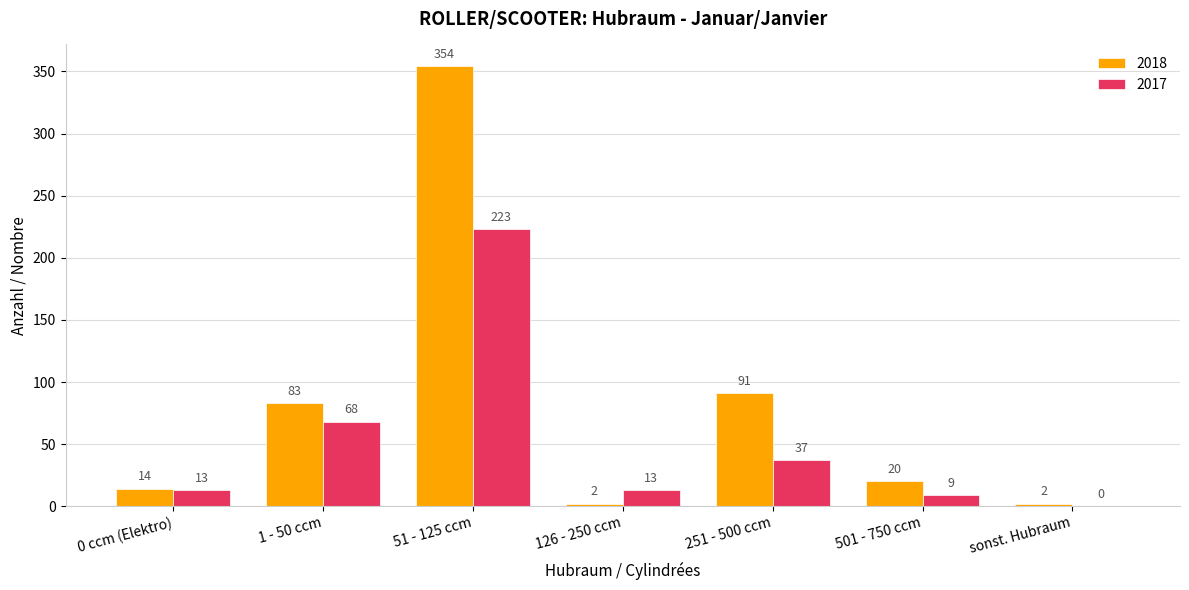

What is the spread (max minus min) of values at 251 - 500 ccm?

54